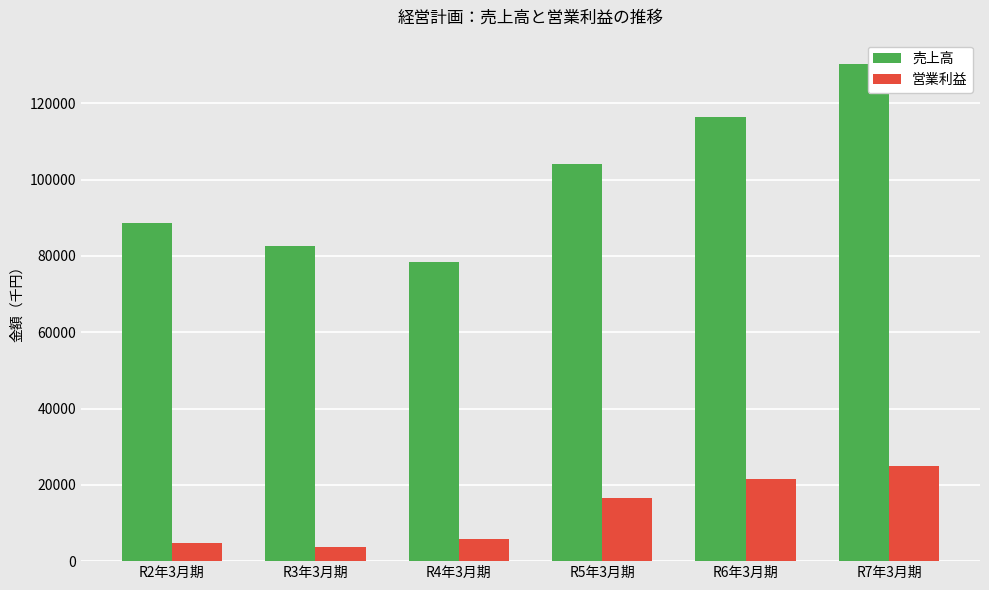

List the series in order of their overall mean, lowest first.

営業利益, 売上高